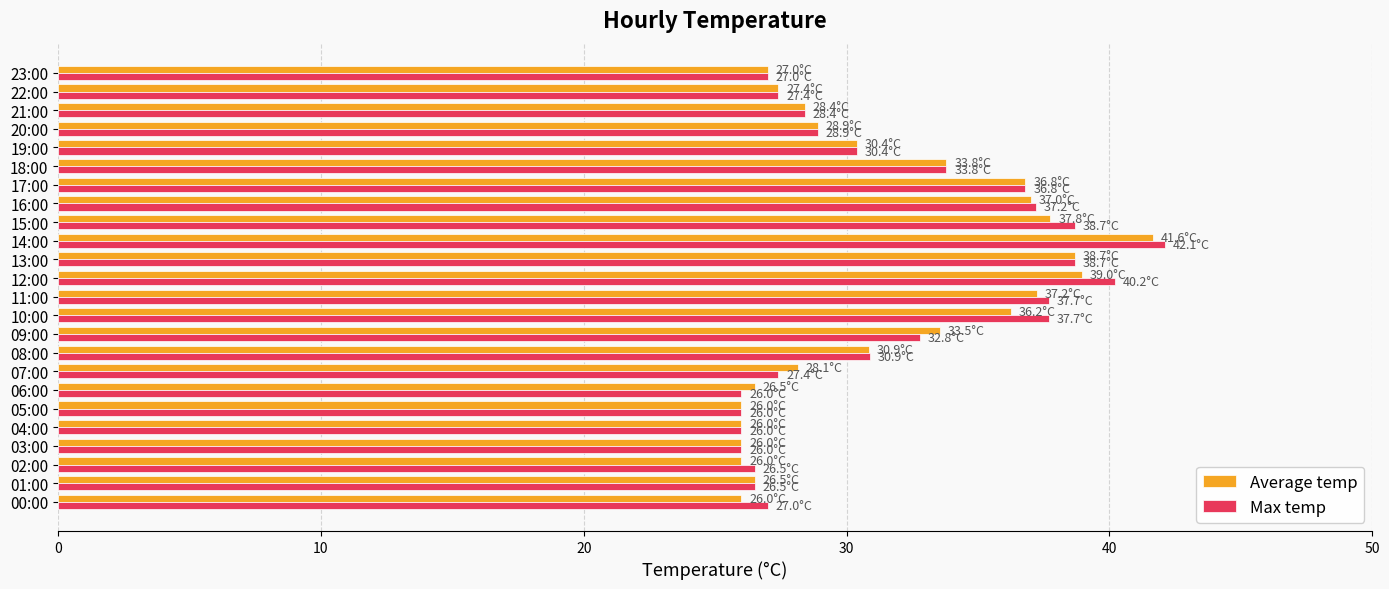

How many values in the Max temp series are below 30?

12